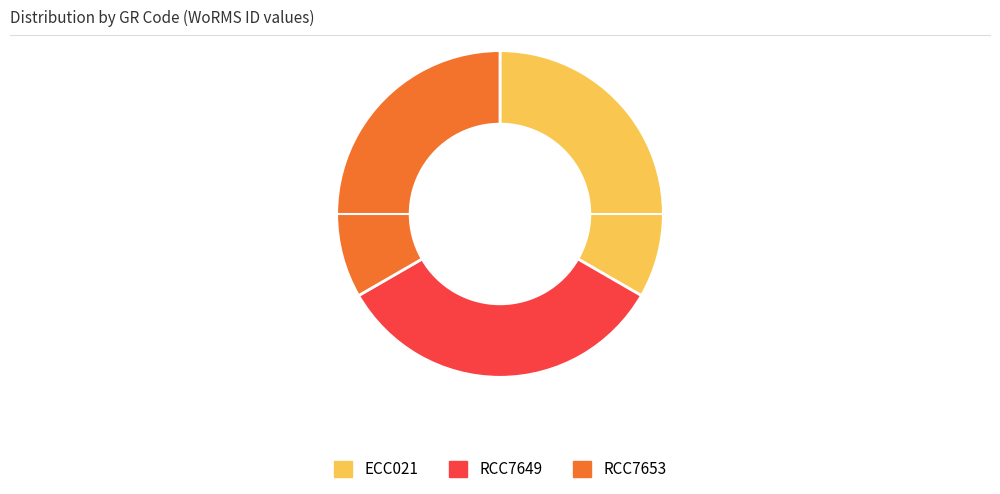

Combined, do ECC021 and RCC7653 account for over 50%?

Yes